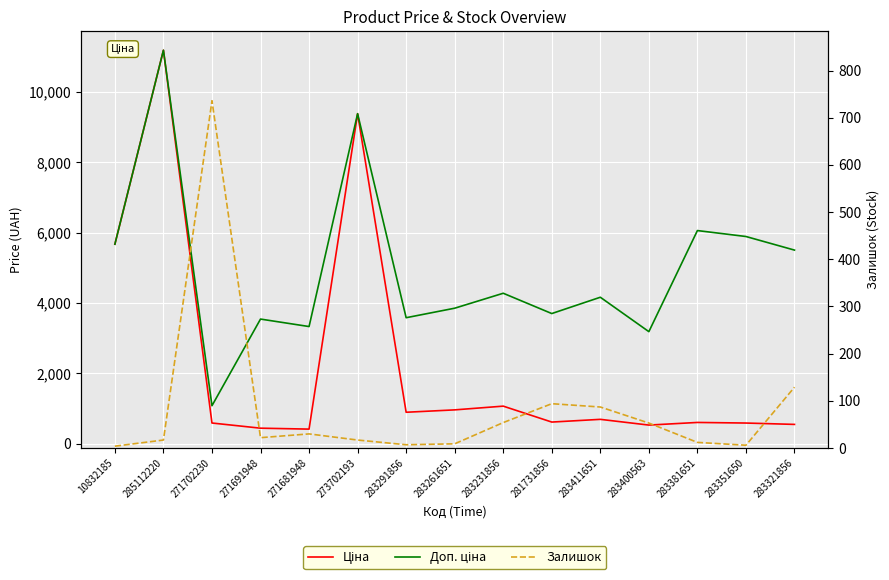

Is it true that Ціна equals 440.5 at 283411651?

False